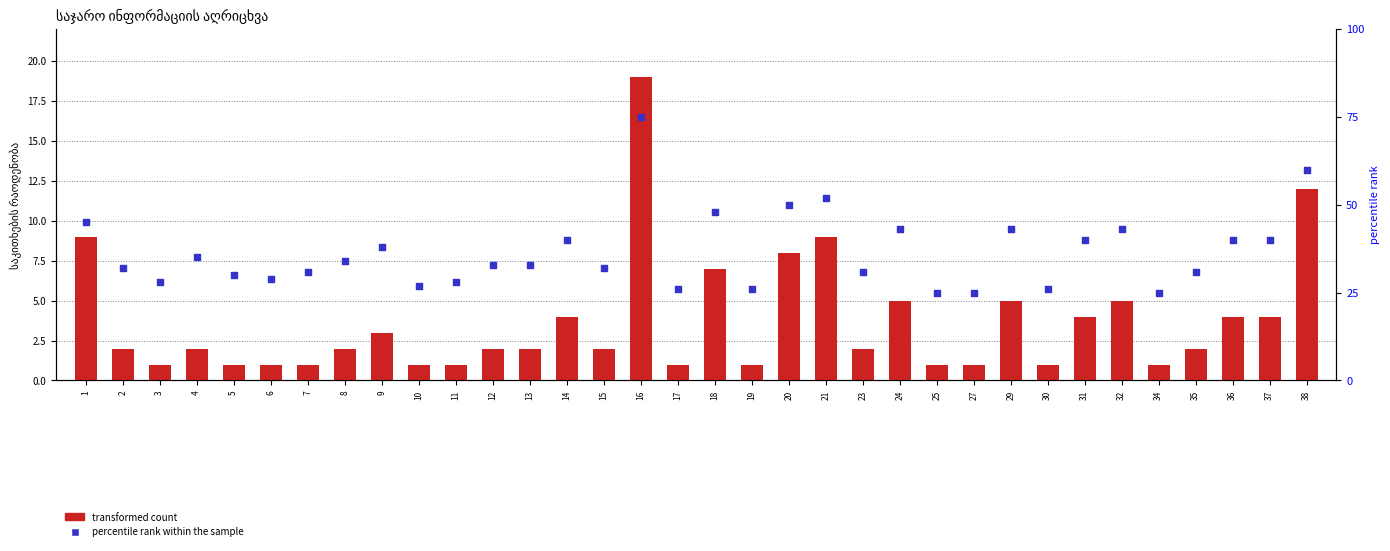

What are all the series names shown in the legend?

transformed count, percentile rank within the sample